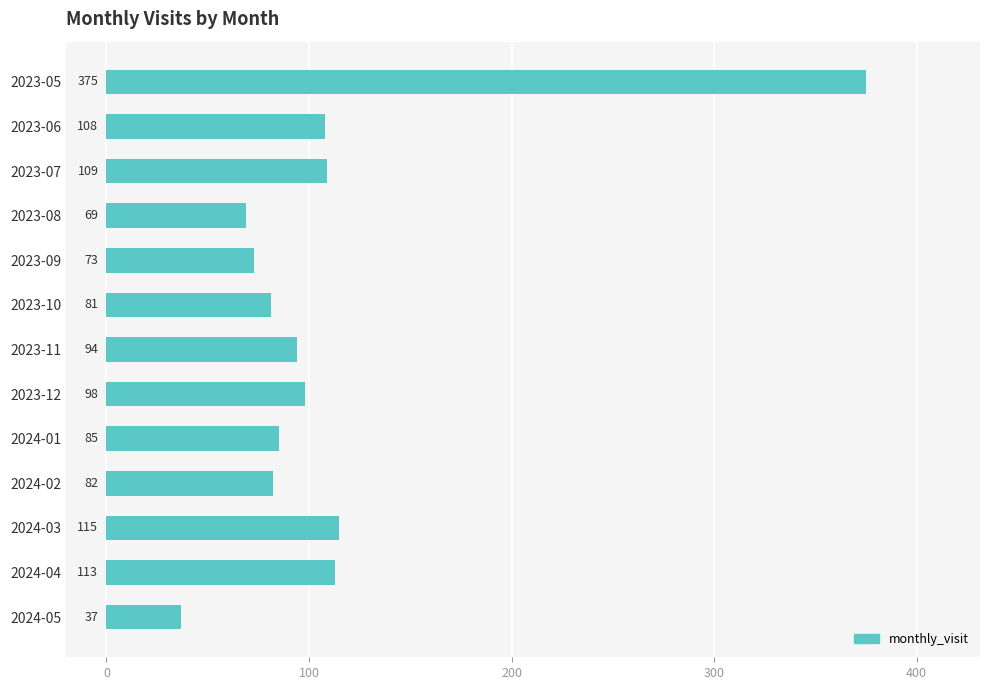

What is the maximum value shown in the chart?

375